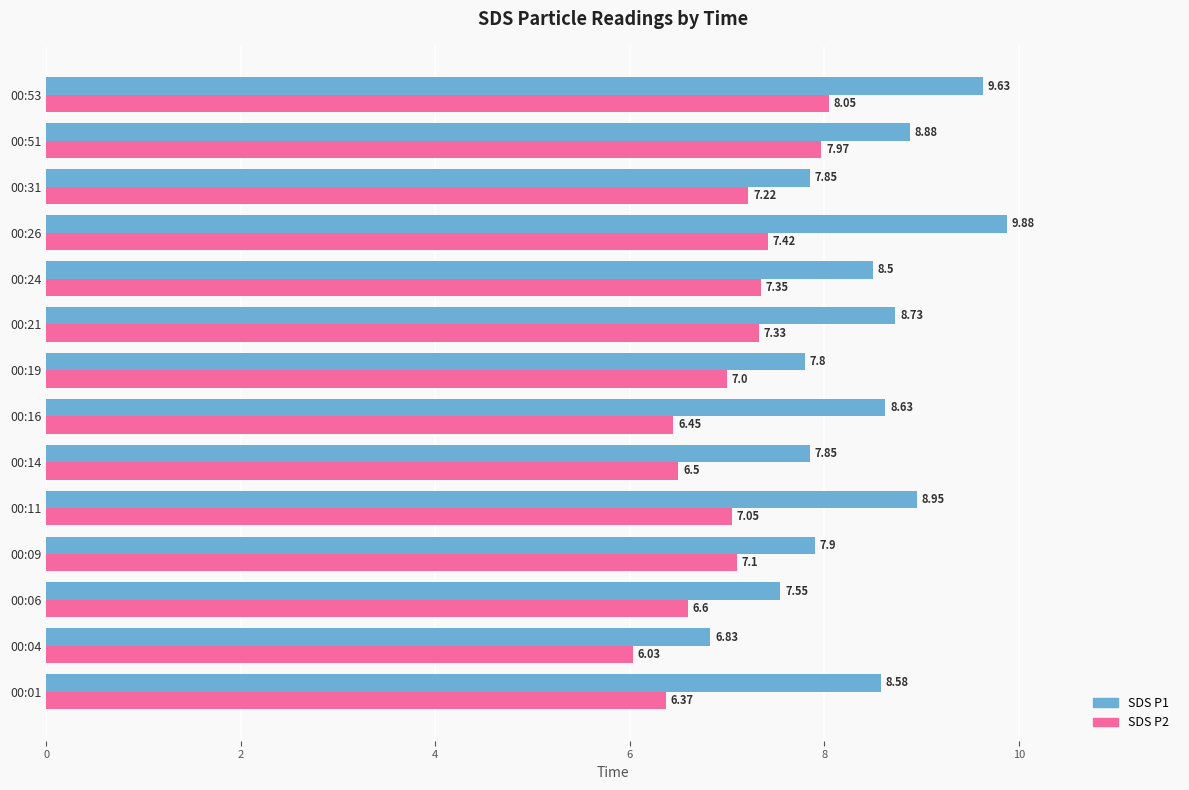

What is the difference between the highest and lowest values at 00:04?

0.8